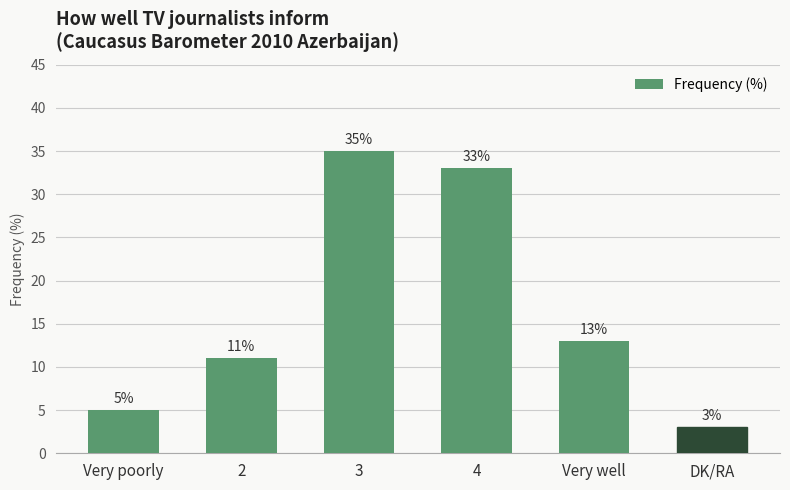

Rank the categories by value from lowest to highest.

DK/RA, Very poorly, 2, Very well, 4, 3